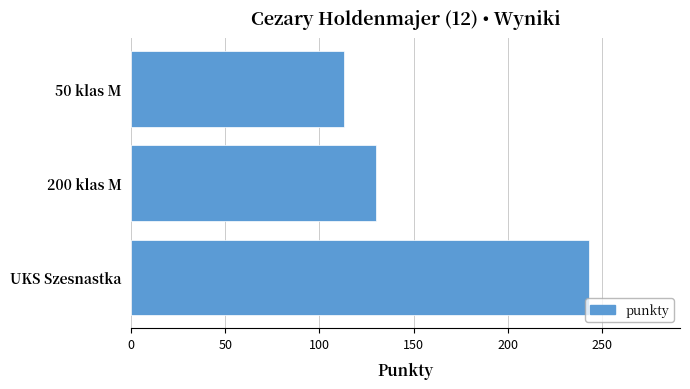

Reading bottom to top, what are all the values shown in this chart?

243	130	113